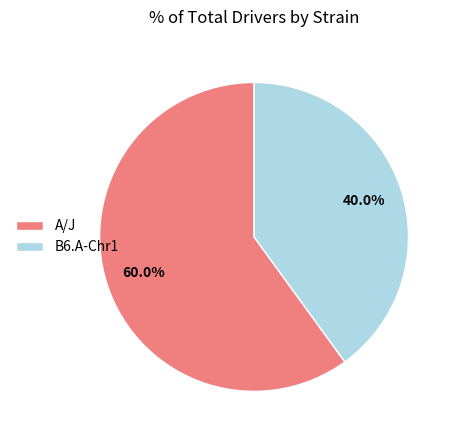

Approximately how many times larger is the value at A/J compared to B6.A-Chr1?

1.5